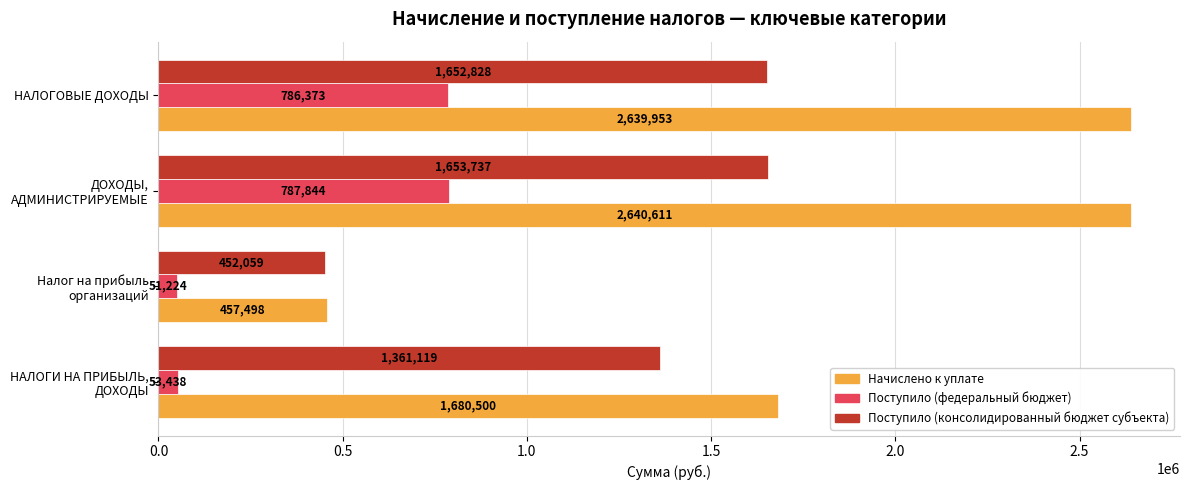

What is the difference between the second highest and second lowest values in the Поступило (консолидированный бюджет субъекта) series?

291709